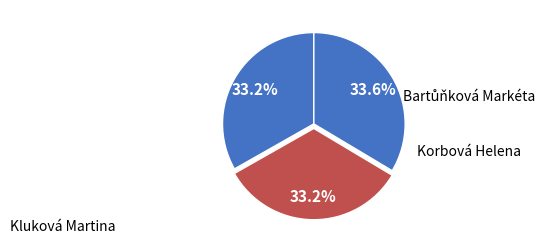

Which has a higher value, Korbová Helena or Kluková Martina?

Korbová Helena